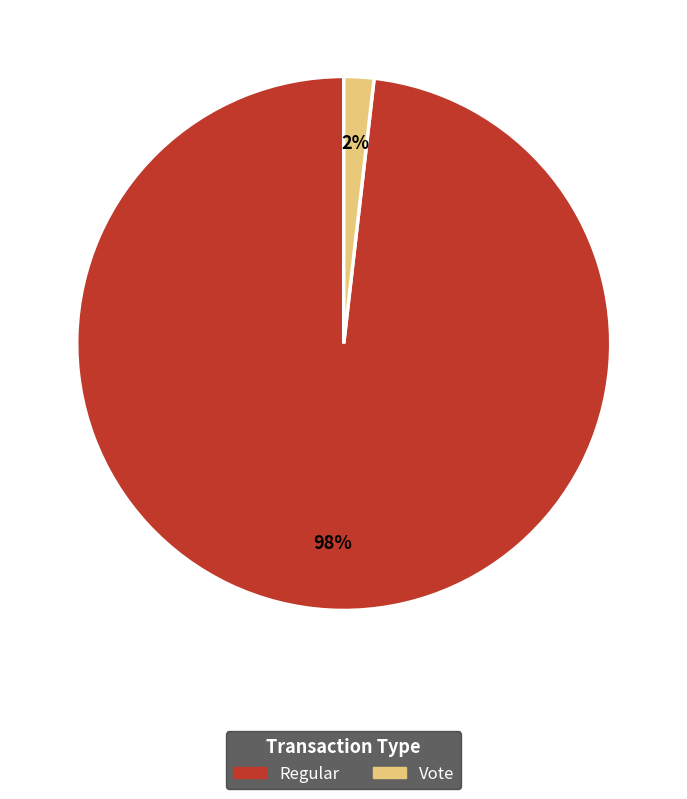

To the nearest percent, what is the difference between the largest and smallest slice percentages?

96%